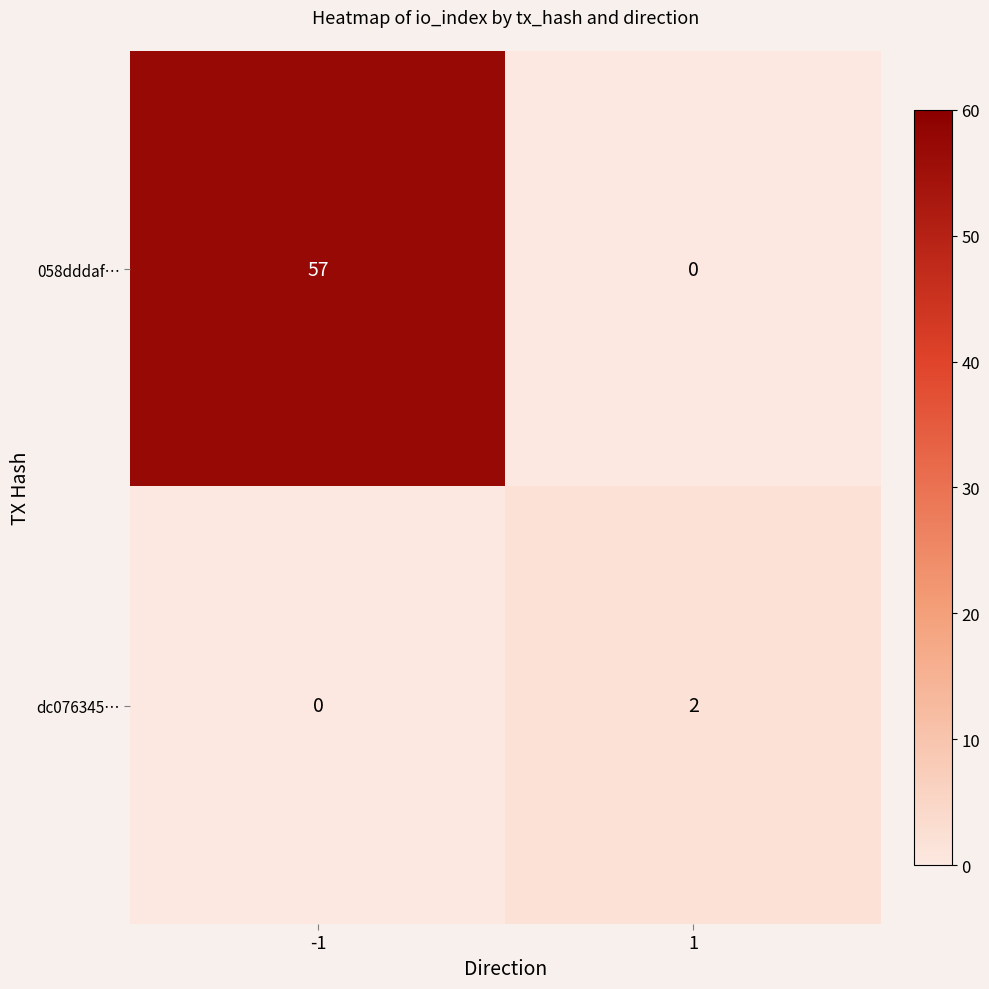

At which category does the chart reach its peak across all series?

-1